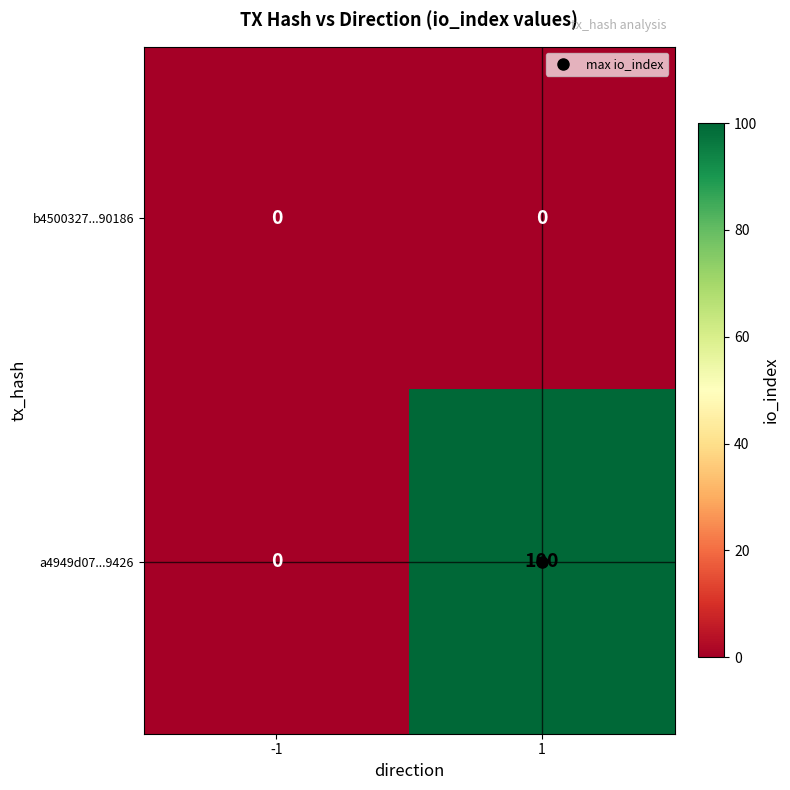

Which series has the largest range (max minus min)?

a4949d07...9426